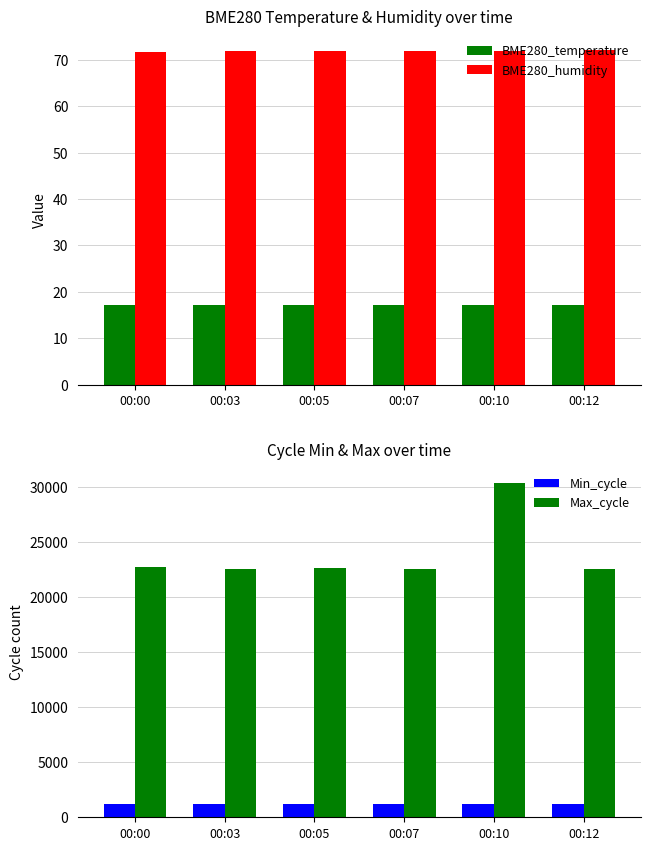

Rank the categories by Max_cycle value from highest to lowest.

00:10, 00:00, 00:05, 00:07, 00:03, 00:12